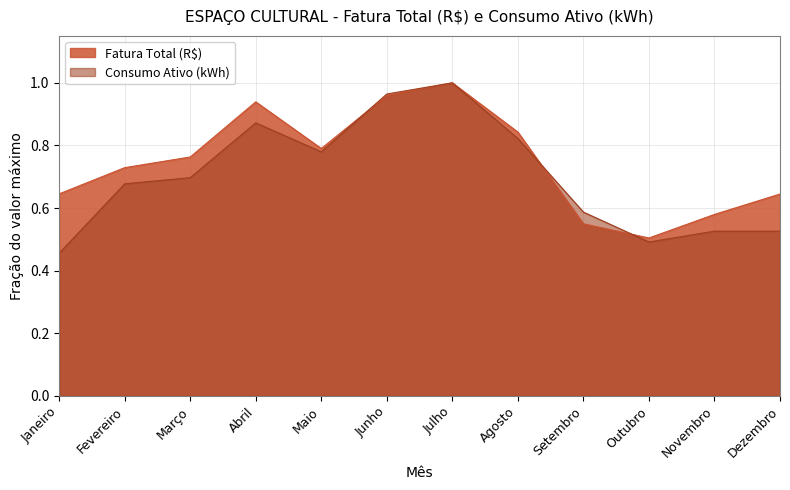

True or false: Consumo Ativo (kWh) has more than 2 points higher than both neighbors.

False